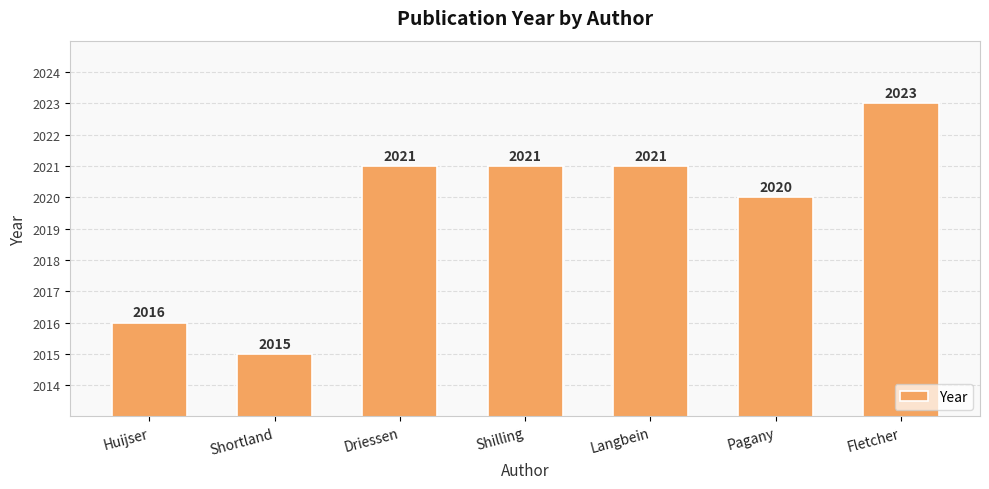

How many values are below 2021?

3